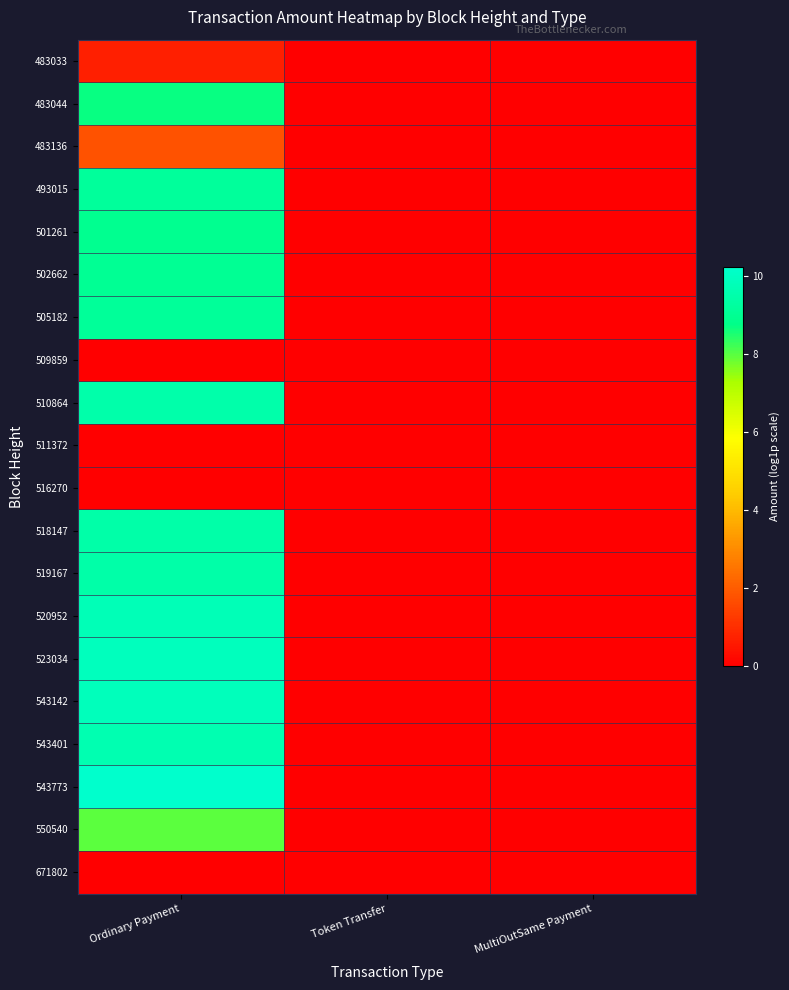

How many data points does each series have?

3